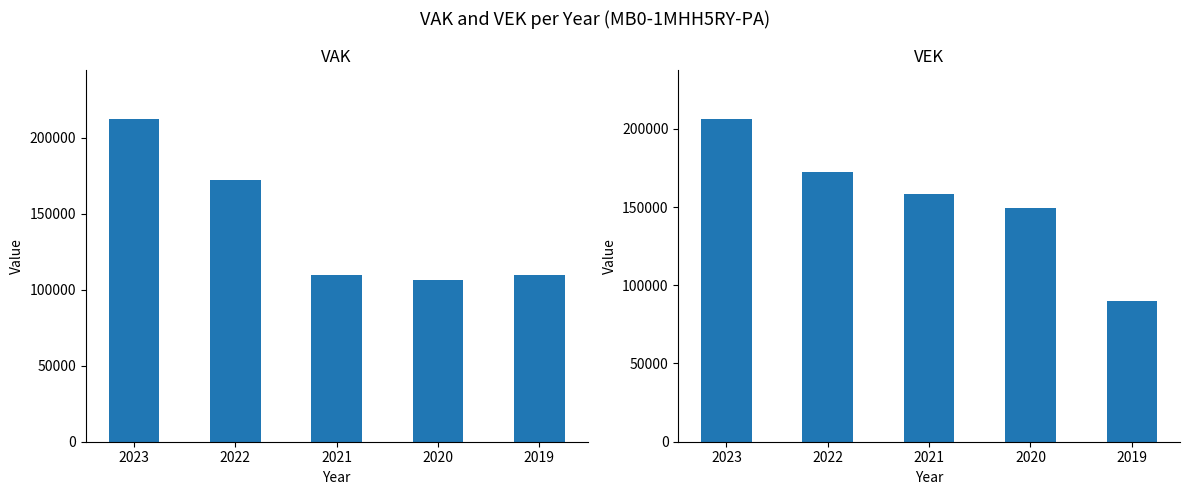

Which series has the largest total across all categories?

VEK